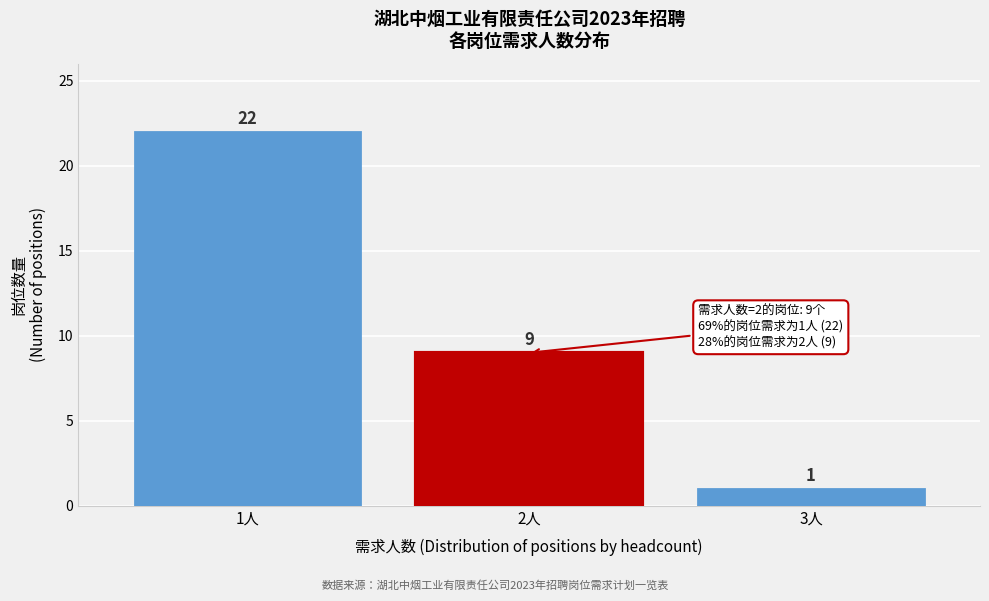

Reading left to right, transcribe this chart: for each bar, give the range it covers on the x-axis and its height.

0.5 to 1.5: 22
1.5 to 2.5: 9
2.5 to 3.5: 1